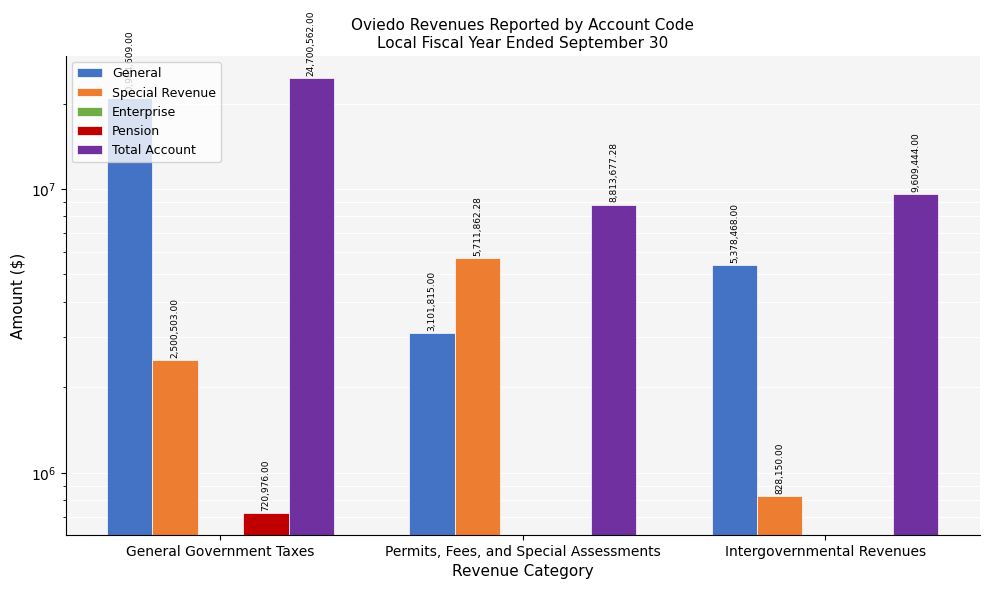

How many values in the Special Revenue series are below 2500503?

1